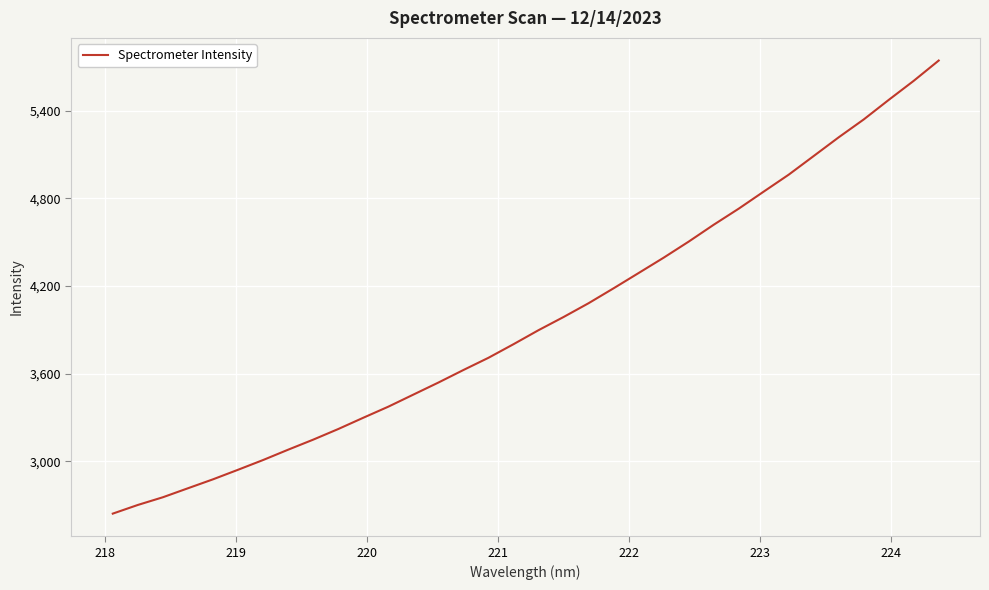

What is the difference between the maximum and minimum values?

3100.5